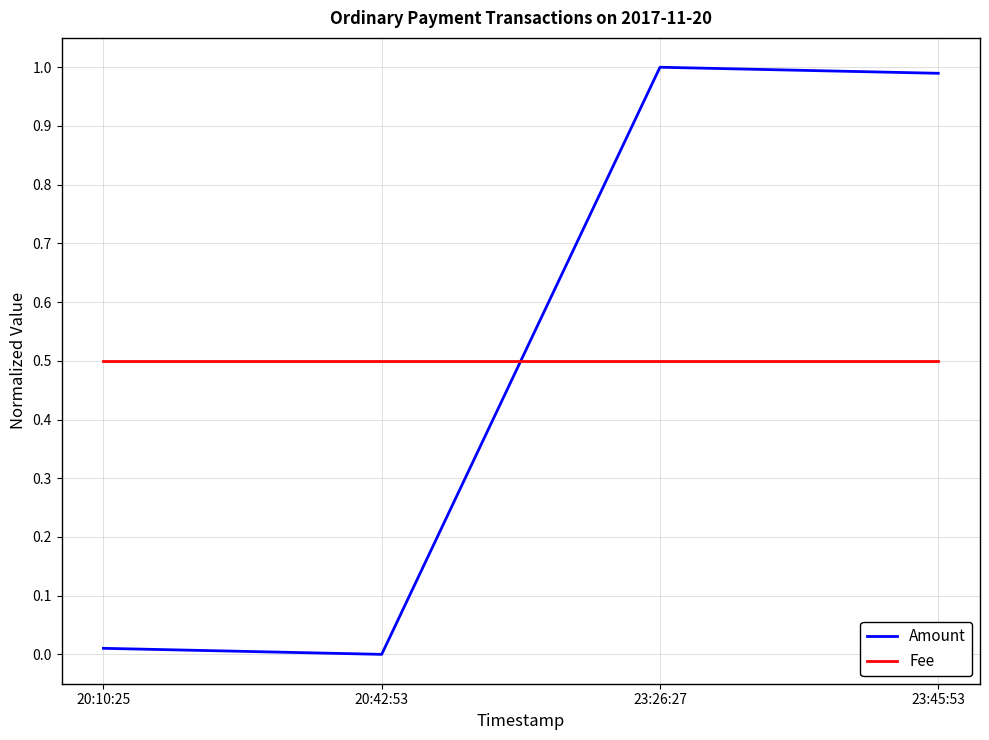

What is the sum of the Amount values at 23:45:53 and 20:42:53?

1.0